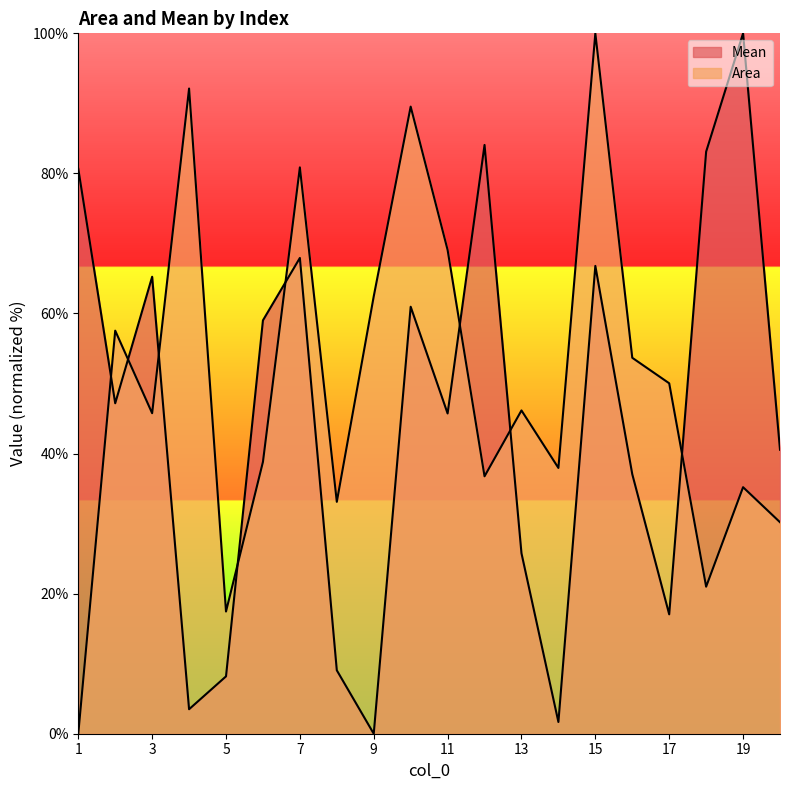

Where do Area and Mean first cross each other?

1 and 2